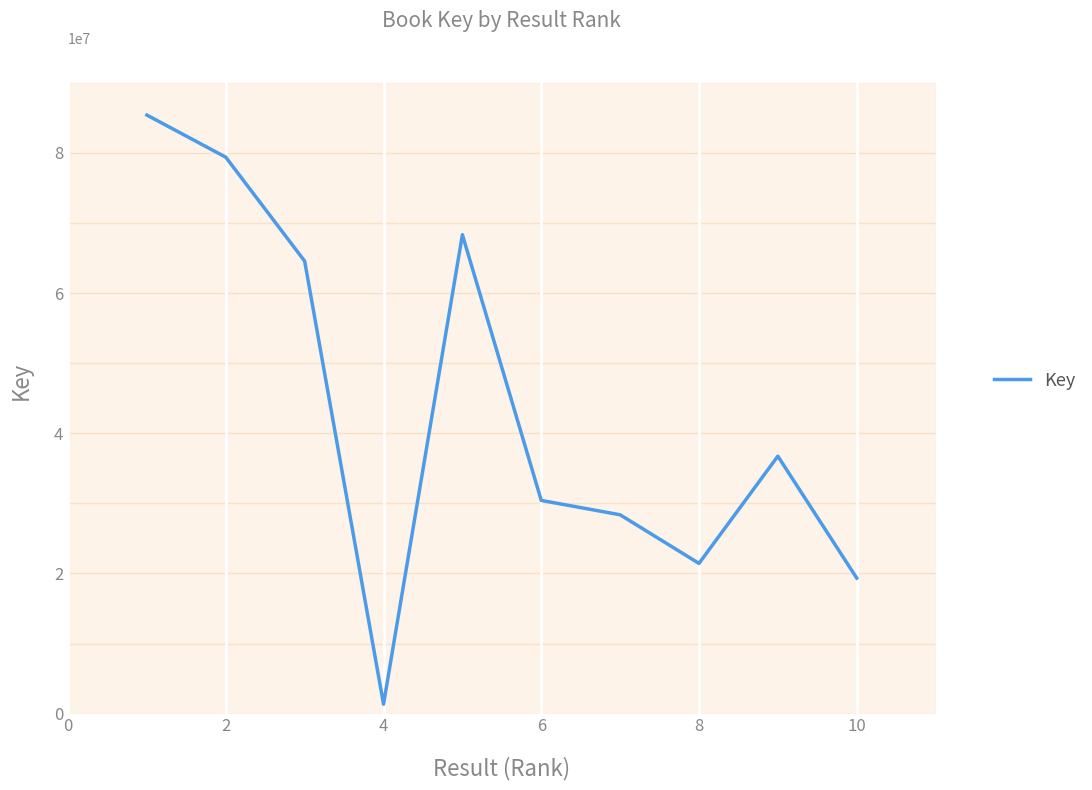

What is the greatest value displayed?

85404258